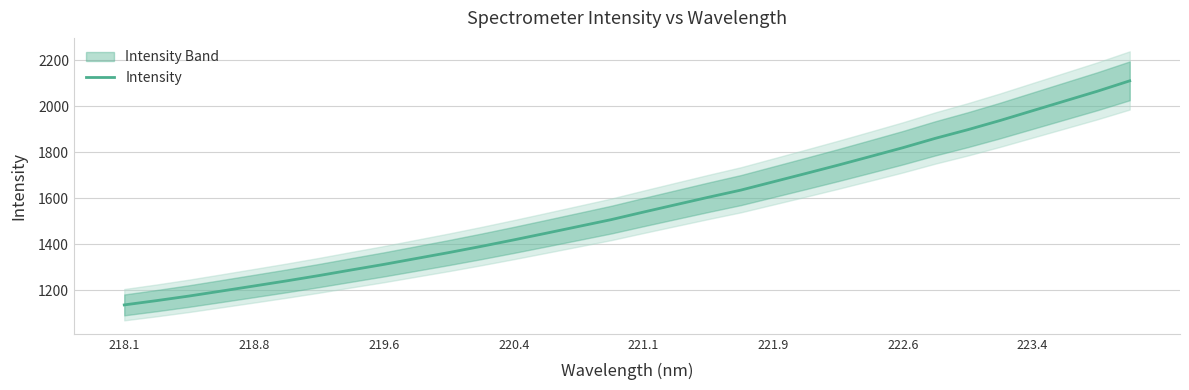

What is the minimum value shown in the chart?

1135.2